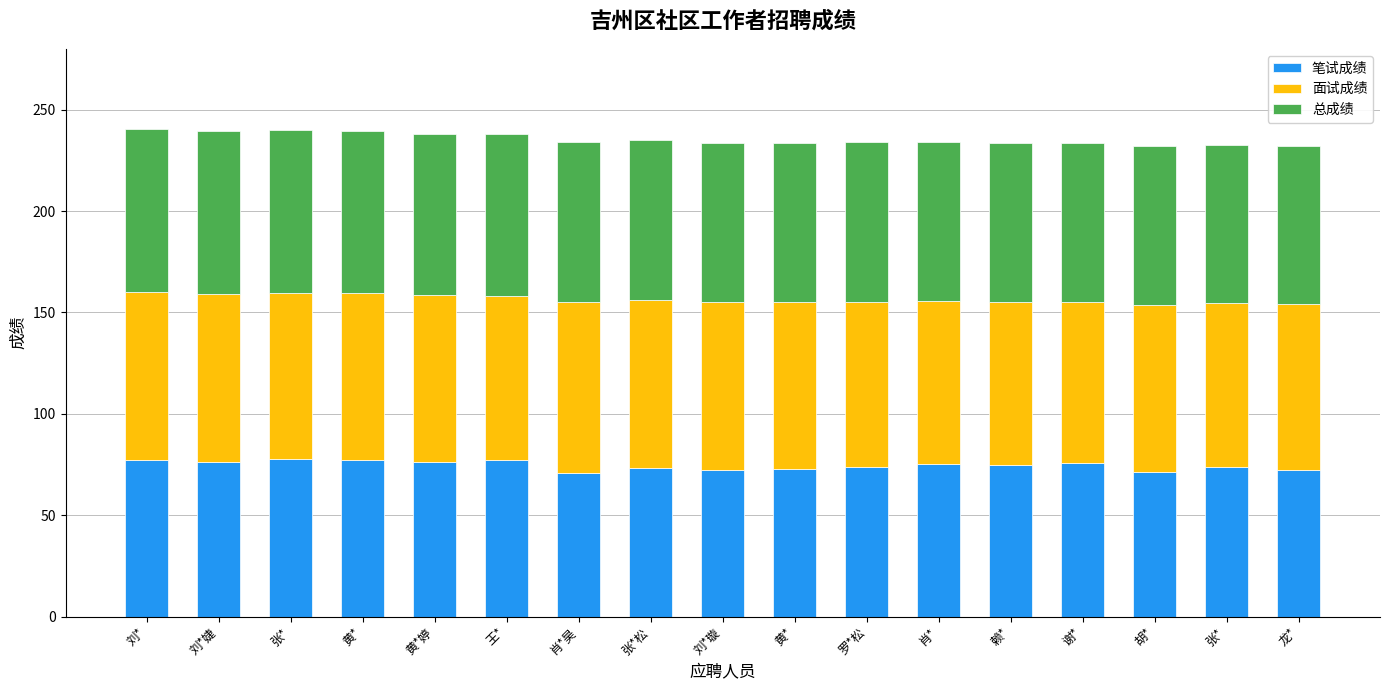

Rank the categories by 笔试成绩 value from lowest to highest.

肖*昊, 胡*, 龙*, 刘*璇, 黄*, 张*松, 张*, 罗*松, 赖*, 肖*, 谢*, 刘*婕, 黄*婷, 刘*, 黄*, 王*, 张*